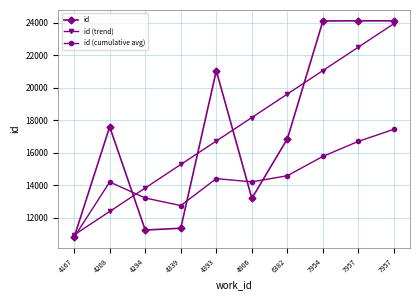

What is the value of the id (trend) point at the 1st from the left?

10932.3